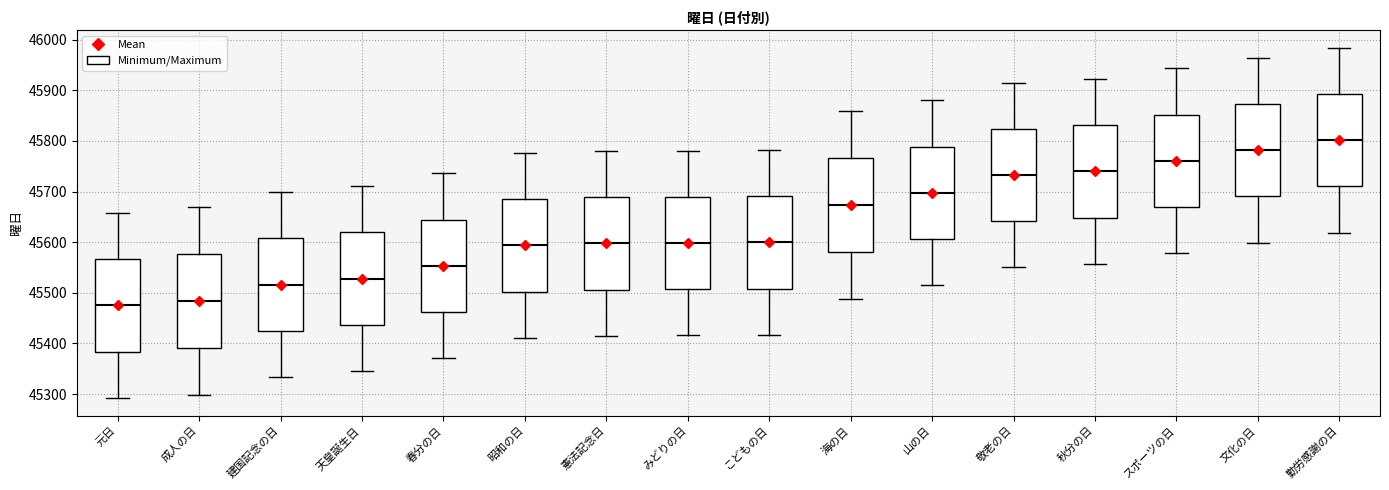

Reading left to right, transcribe this box plot: for each box, give where its median line is, the range the box spans, and where its two whiskers end, as read against the y-axis. The values are not printed on the chart, so give them approximately, as read against the axis.

元日: median 45480, box 45380 to 45570, whiskers 45290 to 45660
成人の日: median 45480, box 45390 to 45580, whiskers 45300 to 45670
建国記念の日: median 45520, box 45420 to 45610, whiskers 45330 to 45700
天皇誕生日: median 45530, box 45440 to 45620, whiskers 45350 to 45710
春分の日: median 45550, box 45460 to 45640, whiskers 45370 to 45740
昭和の日: median 45590, box 45500 to 45680, whiskers 45410 to 45780
憲法記念日: median 45600, box 45510 to 45690, whiskers 45420 to 45780
みどりの日: median 45600, box 45510 to 45690, whiskers 45420 to 45780
こどもの日: median 45600, box 45510 to 45690, whiskers 45420 to 45780
海の日: median 45670, box 45580 to 45770, whiskers 45490 to 45860
山の日: median 45700, box 45610 to 45790, whiskers 45520 to 45880
敬老の日: median 45730, box 45640 to 45820, whiskers 45550 to 45920
秋分の日: median 45740, box 45650 to 45830, whiskers 45560 to 45920
スポーツの日: median 45760, box 45670 to 45850, whiskers 45580 to 45940
文化の日: median 45780, box 45690 to 45870, whiskers 45600 to 45960
勤労感謝の日: median 45800, box 45710 to 45890, whiskers 45620 to 45980